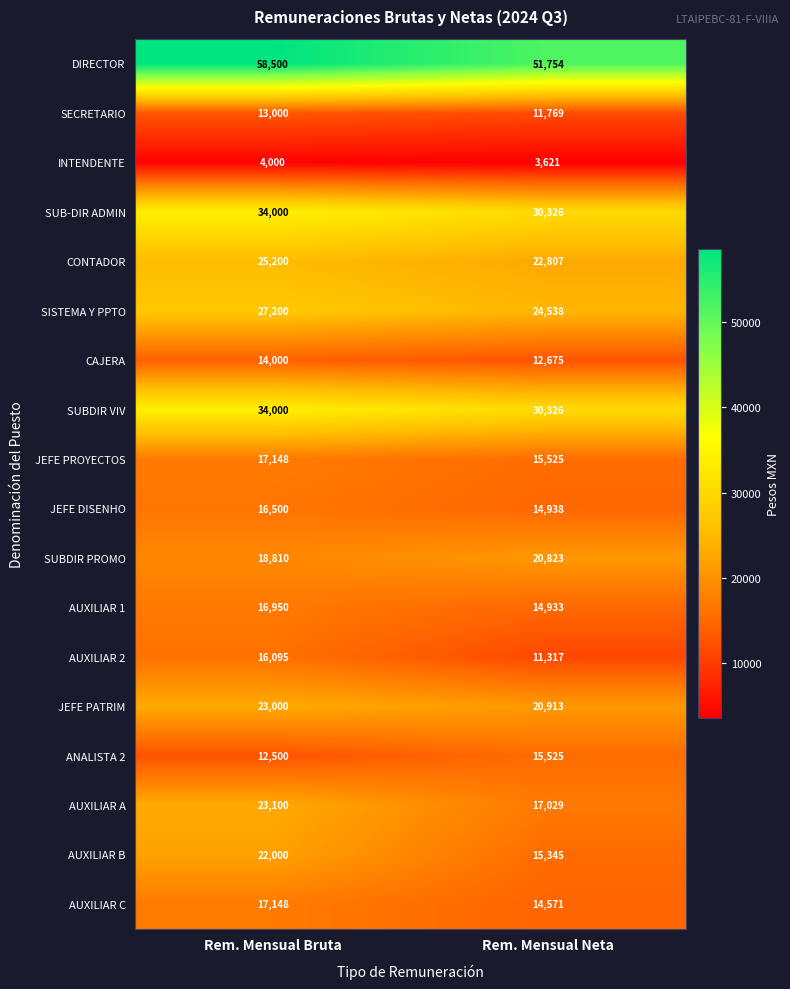

List the labels in order of SISTEMA Y PPTO value, smallest first.

Rem. Mensual Neta, Rem. Mensual Bruta